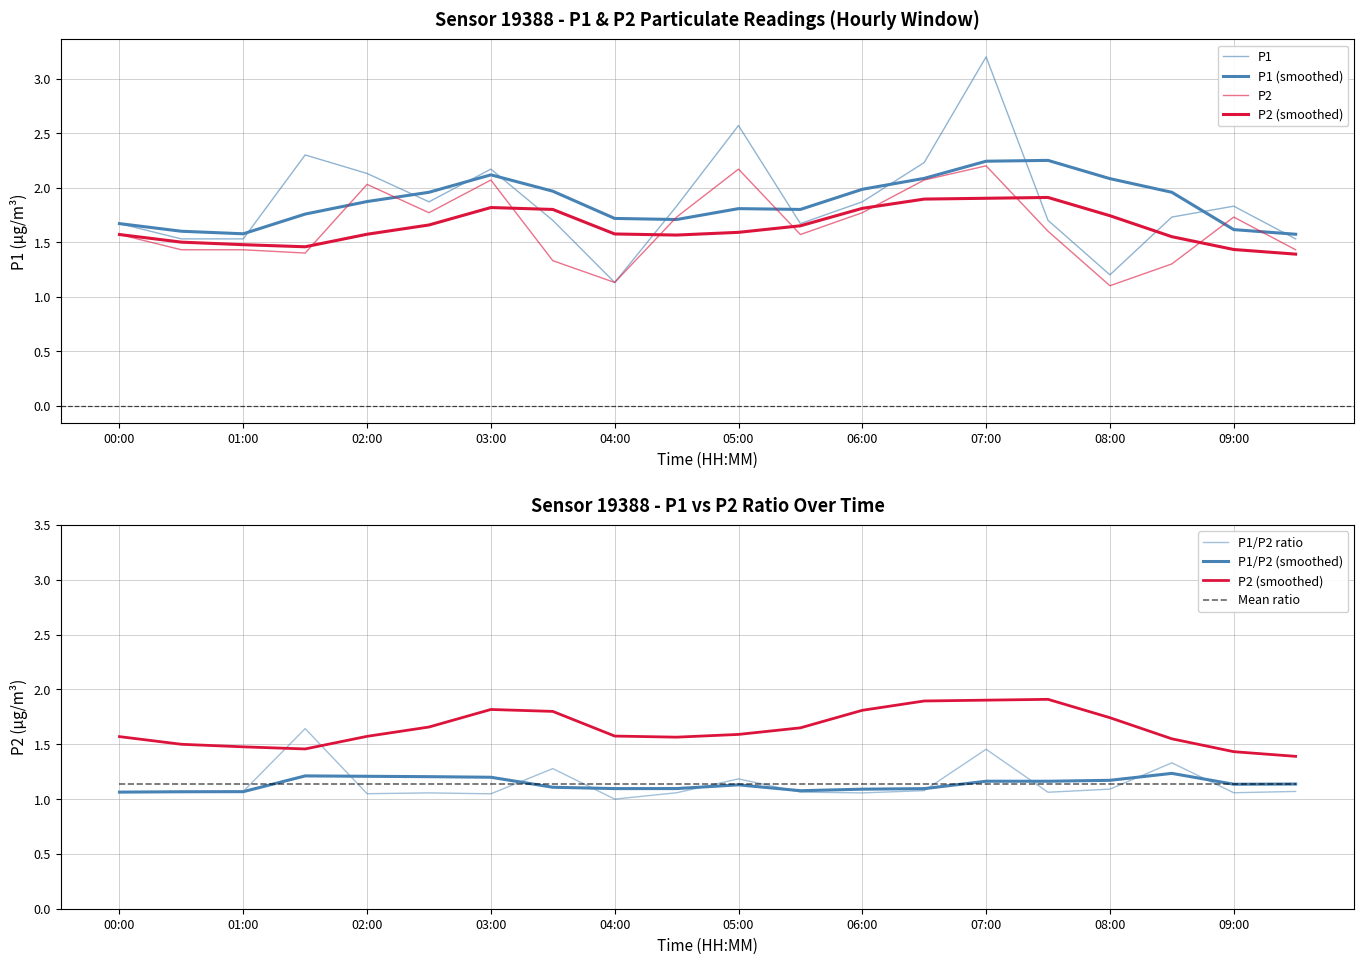

List the series in order of their peak value, highest first.

P1, P2